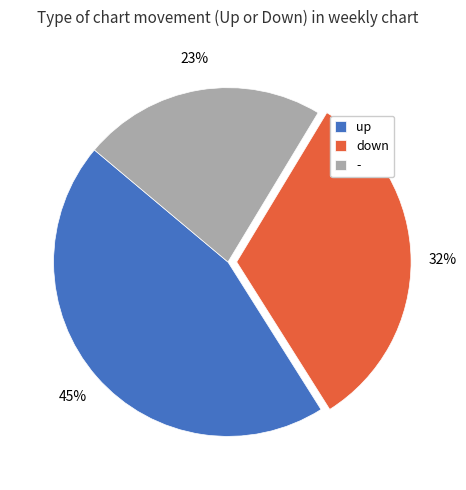

Approximately how many times larger is the value at up compared to down?

1.4